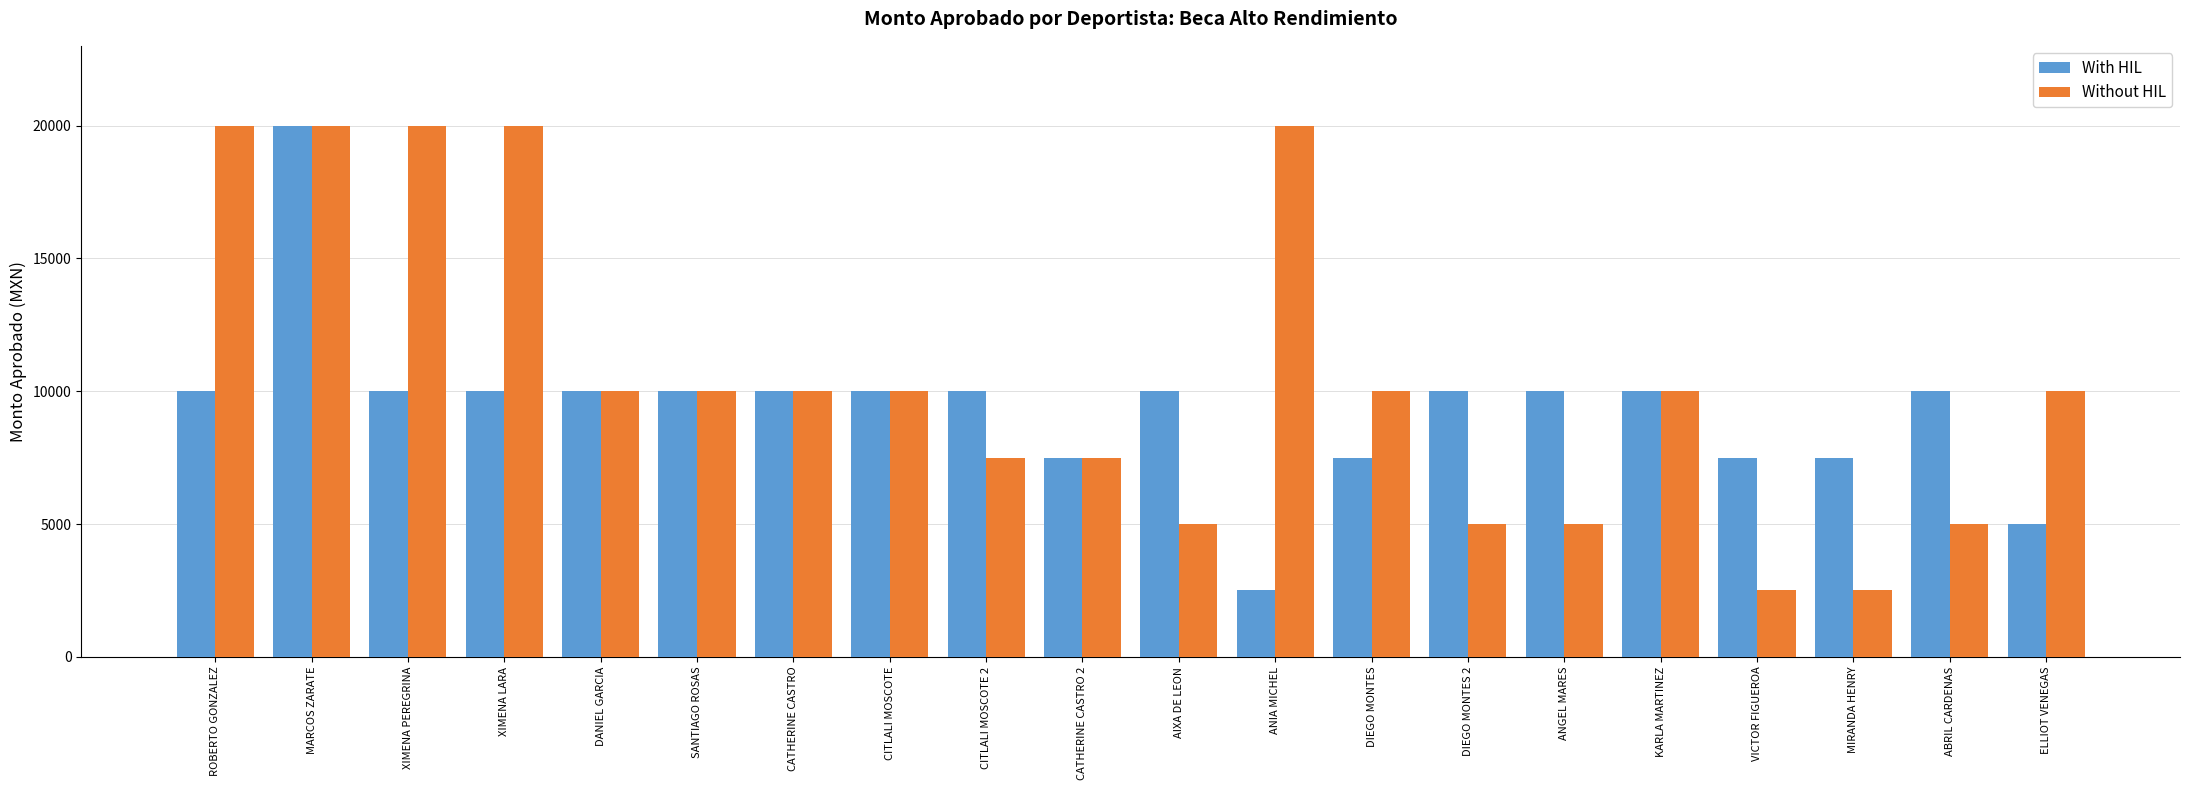

What is the value of the With HIL bar at the 3rd from the left?

10000